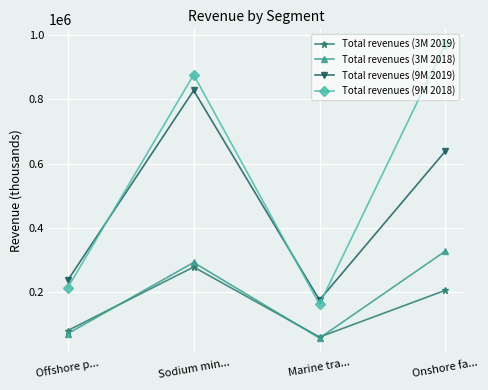

What is the value of the Total revenues (3M 2018) point at the 3rd from the left?

56296